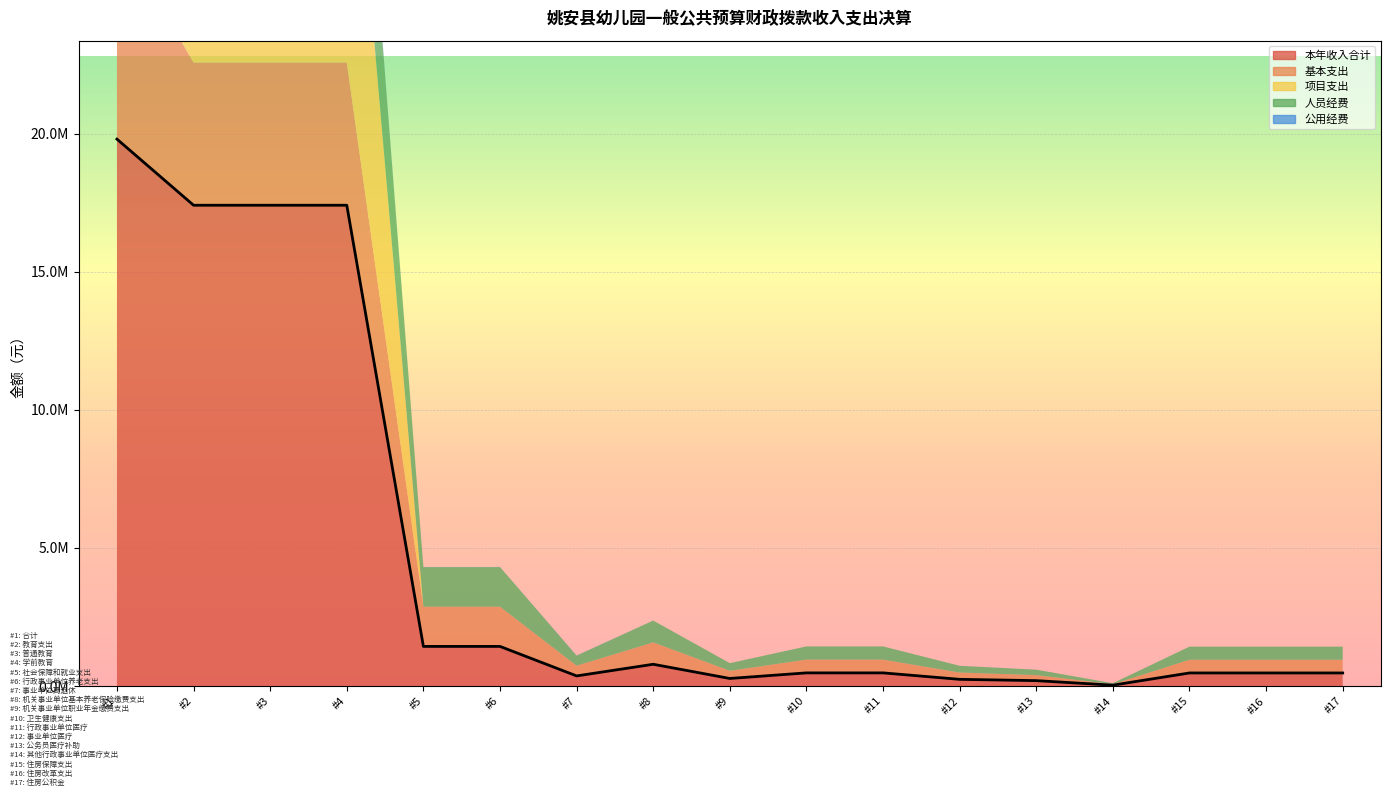

List the series in order of their peak value, lowest first.

公用经费, 人员经费, 基本支出, 项目支出, 本年收入合计